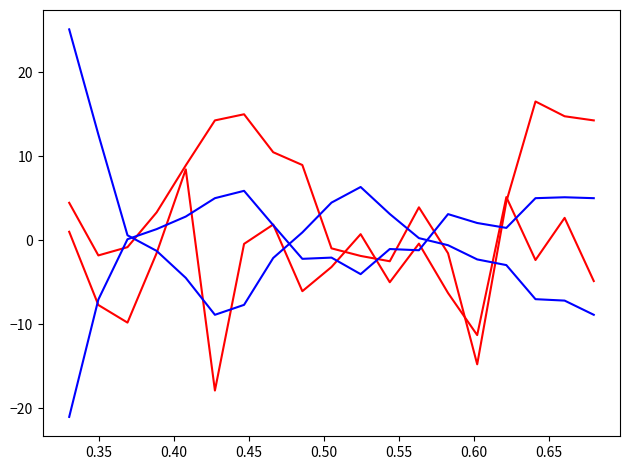

Does the chart have visible grid lines?

No